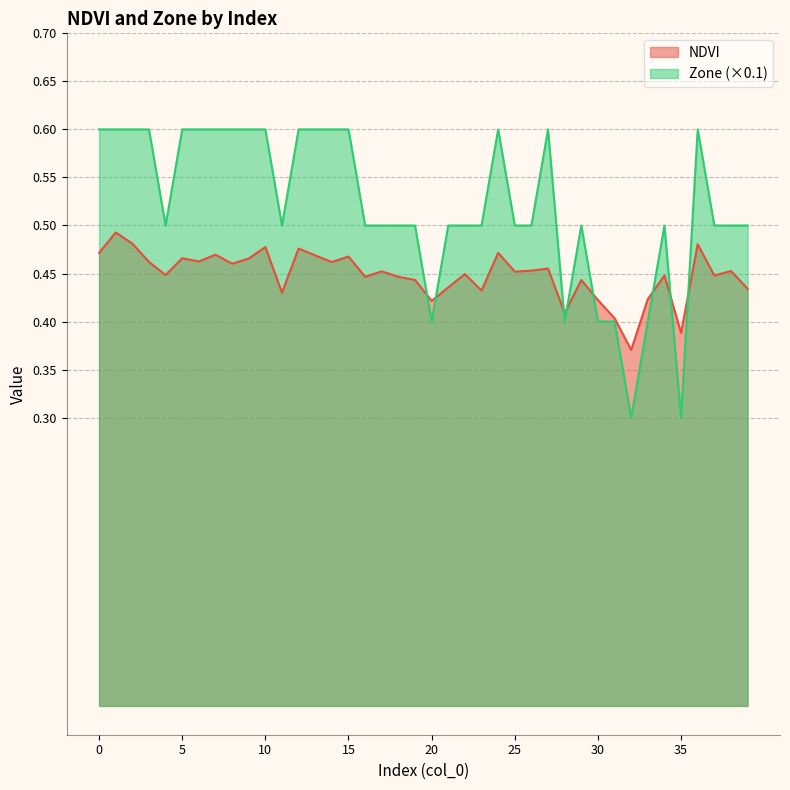

At how many categories does at least one series exceed 0?

40